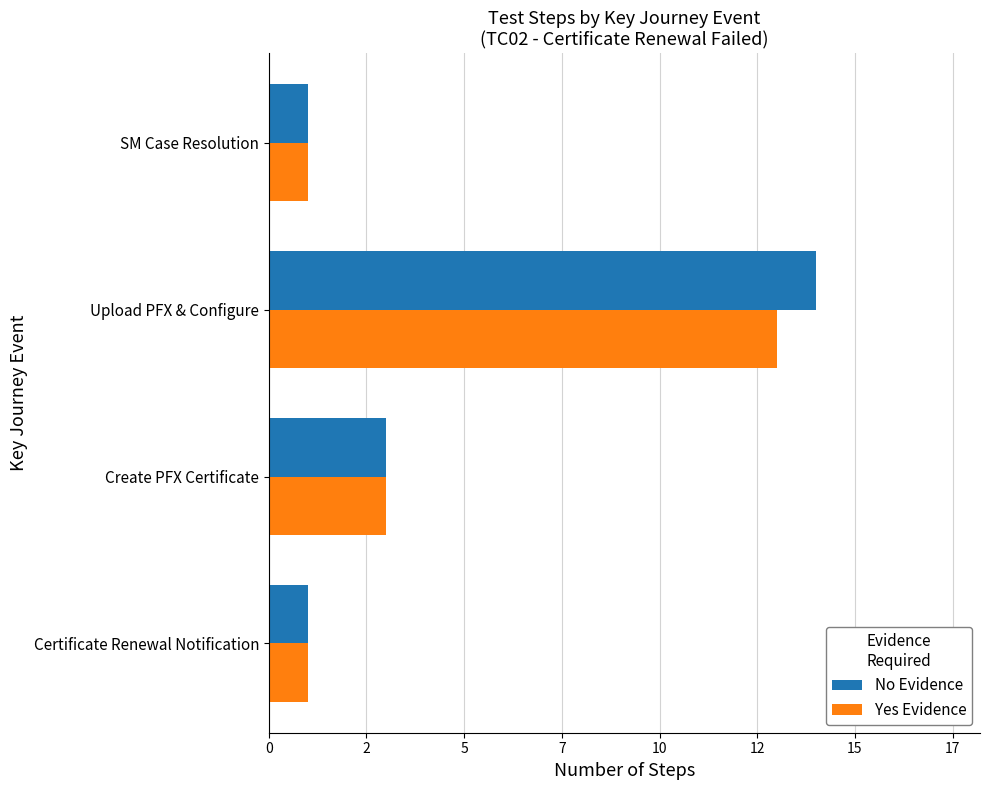

What are all the series names shown in the legend?

No Evidence, Yes Evidence